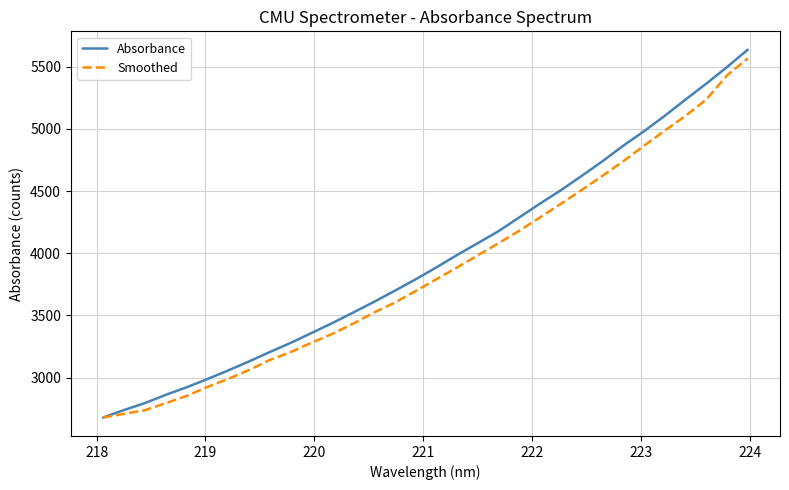

Which series has the largest range (max minus min)?

Absorbance